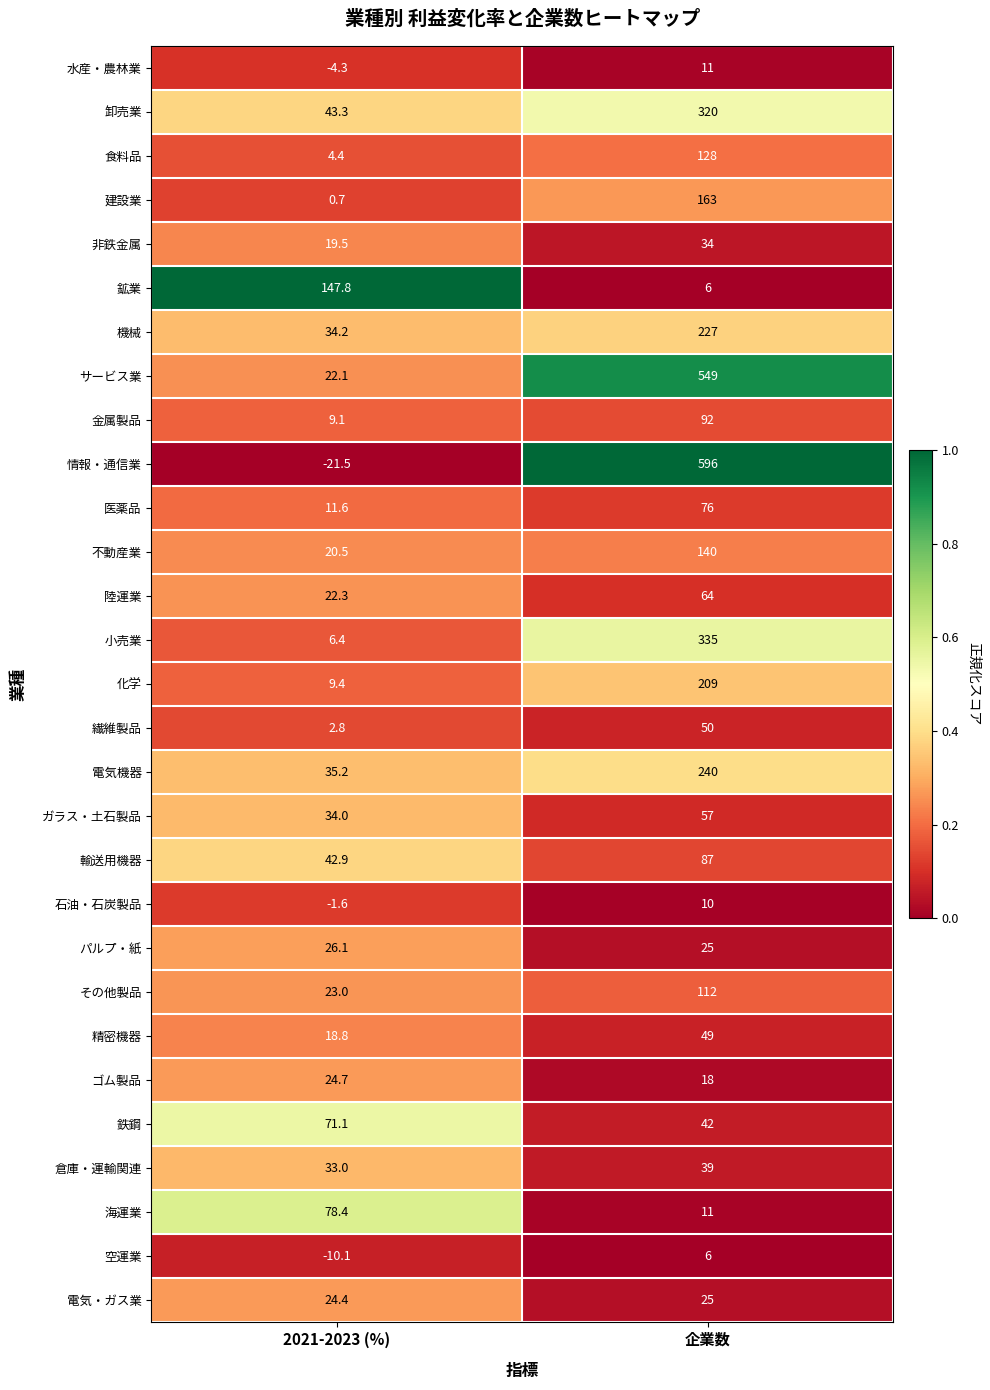

Which series has the widest spread of values?

情報・通信業